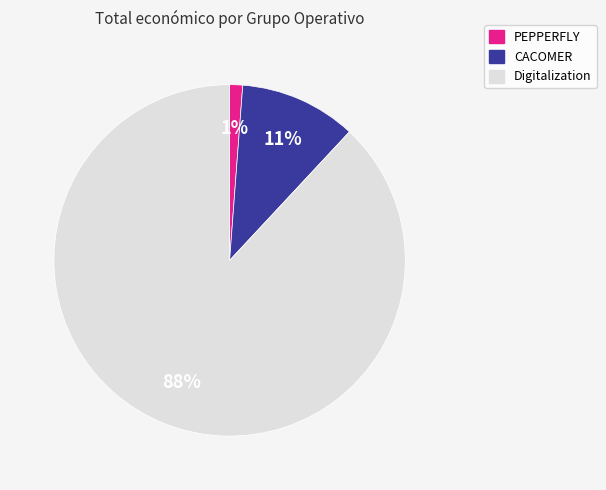

Which slice is the largest?

Digitalization